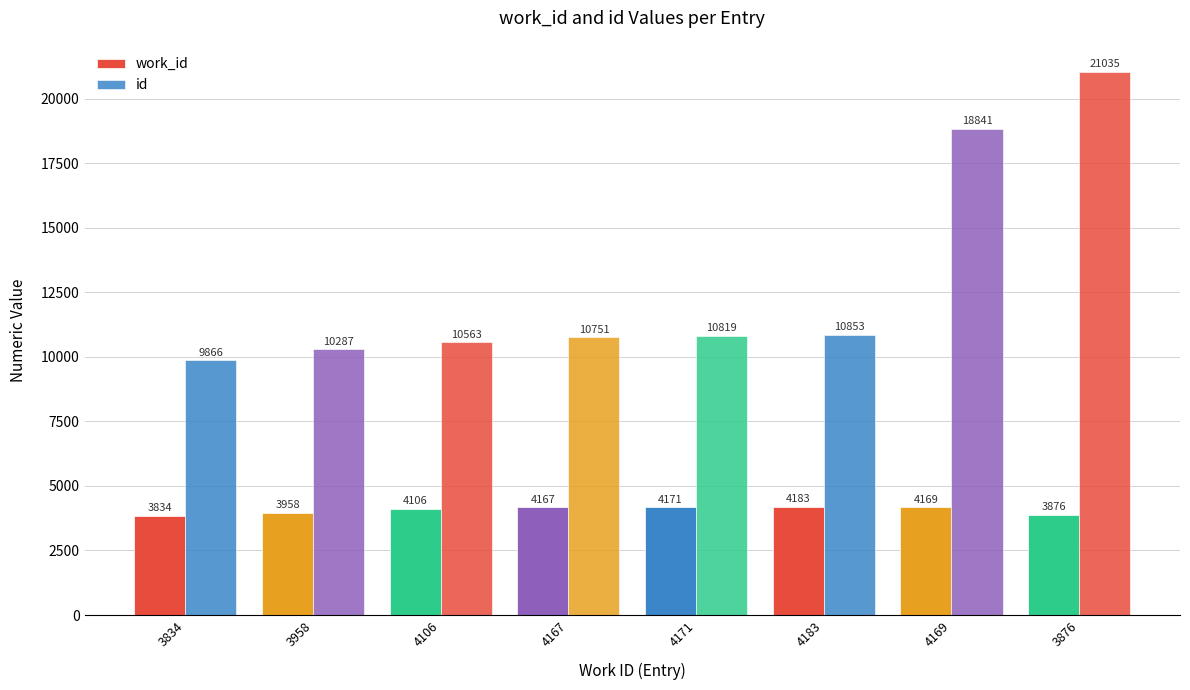

List the labels in order of work_id value, largest first.

4183, 4171, 4169, 4167, 4106, 3958, 3876, 3834